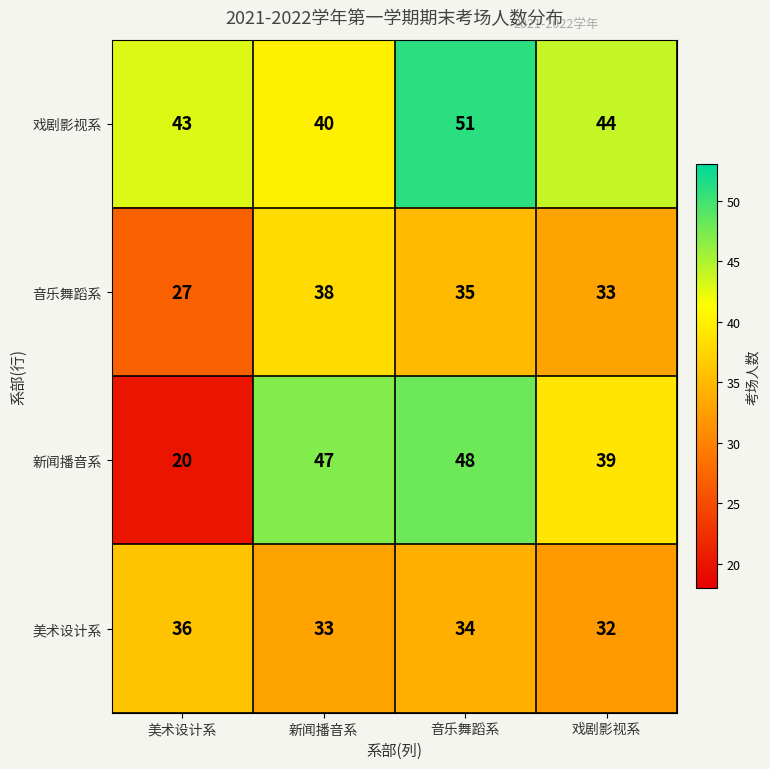

Which series has the widest spread of values?

新闻播音系